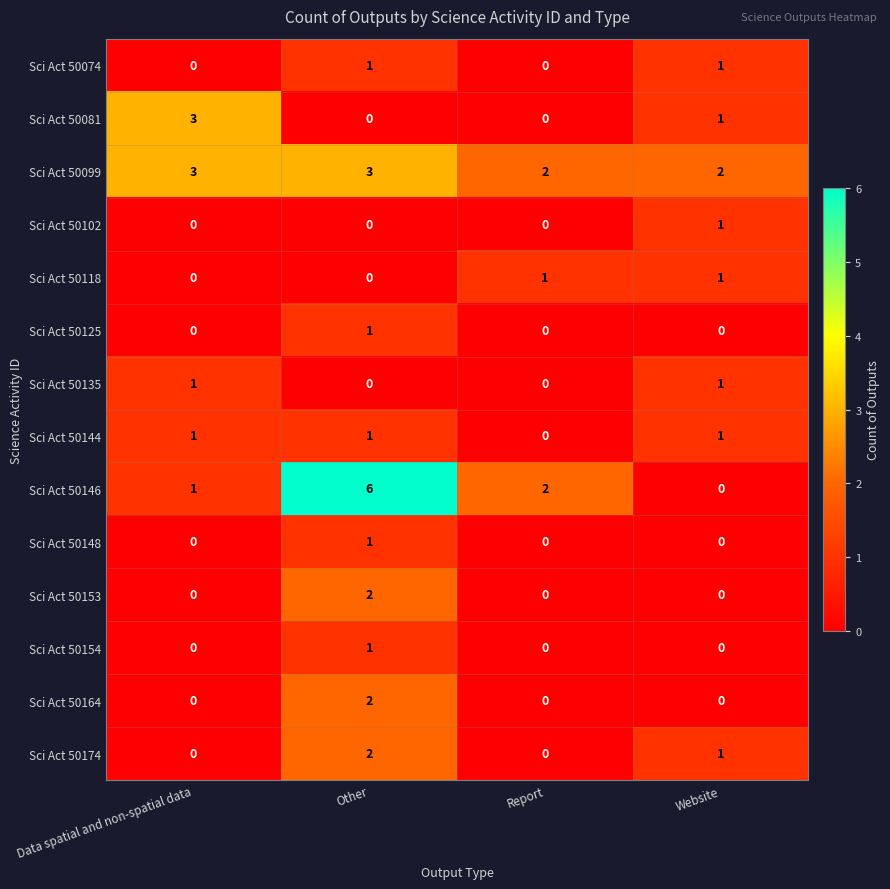

Is it true that Sci Act 50135 equals 0 at Report?

True